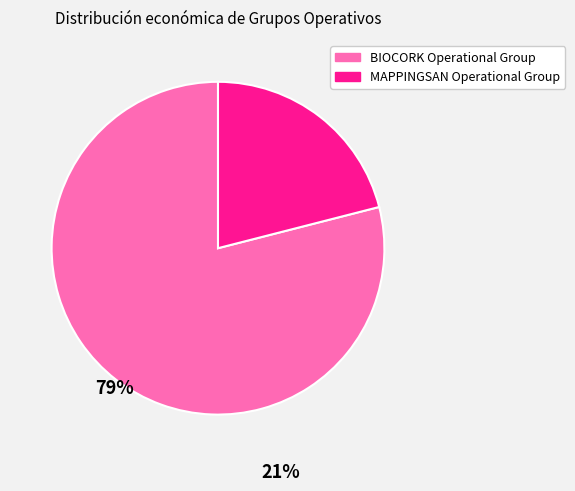

Rank the categories by value from highest to lowest.

BIOCORK Operational Group, MAPPINGSAN Operational Group